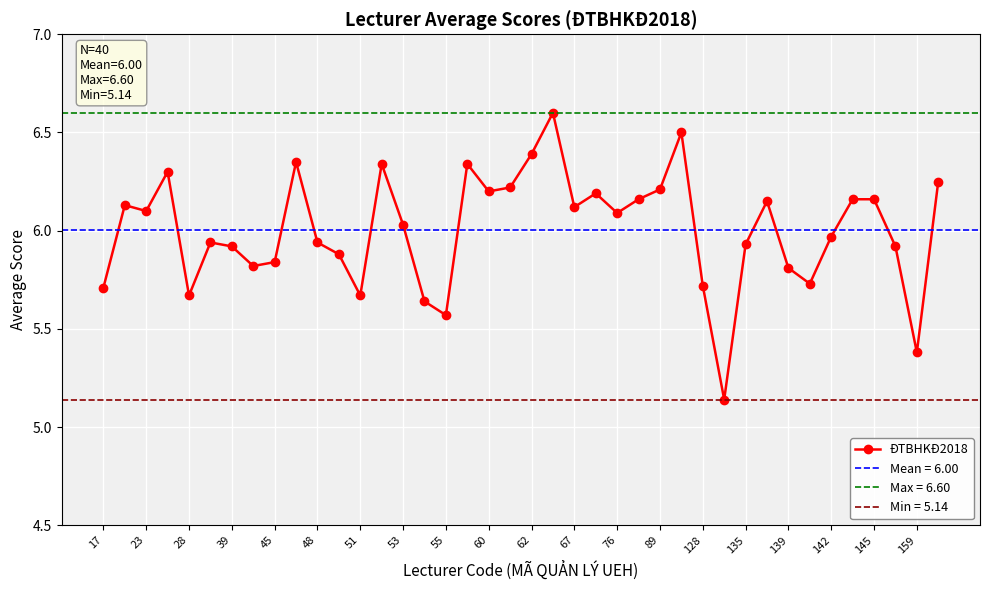

What is the difference between the maximum and minimum values?

1.5